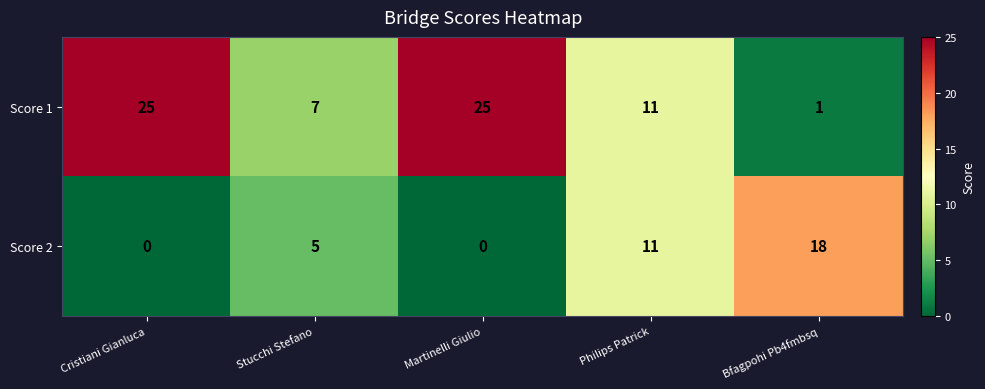

Which series changed the most between Stucchi Stefano and Philips Patrick?

Score 2